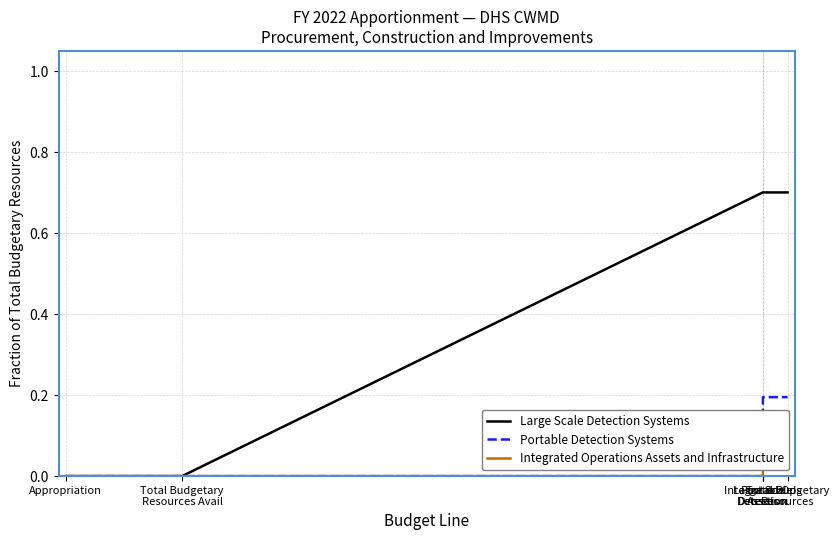

How many values in Integrated Operations Assets and Infrastructure are above zero?

2